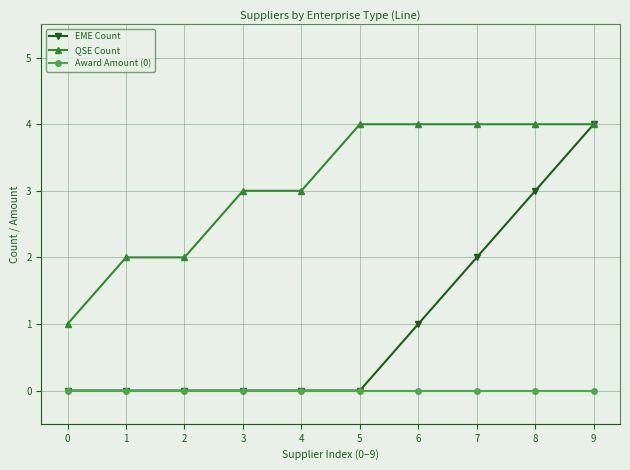

What is the total value across all series at 7?

6